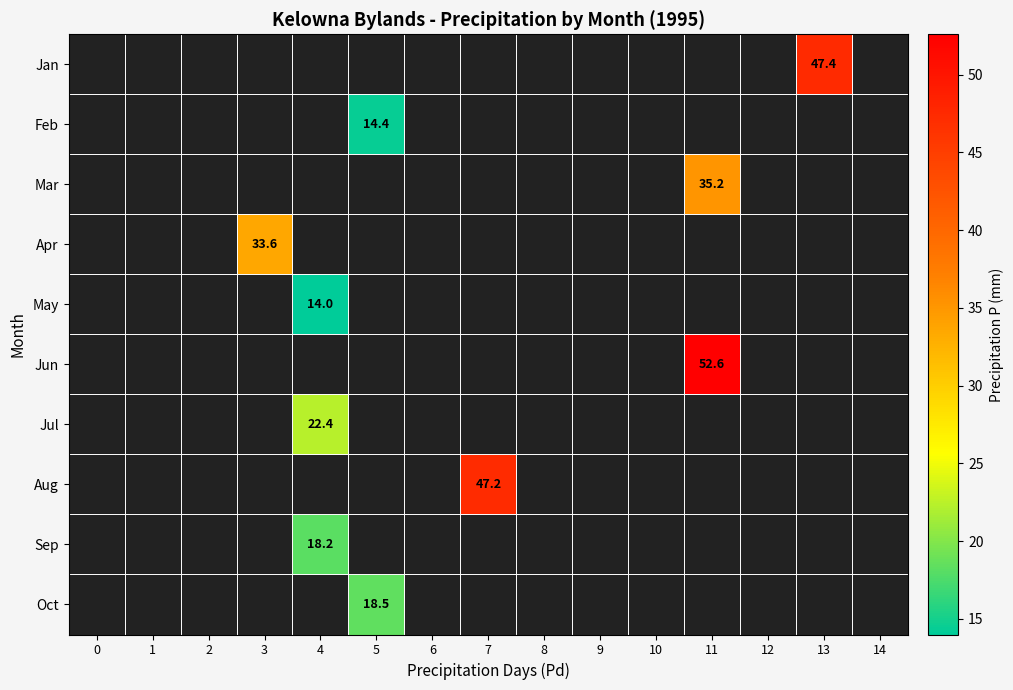

How many positive values does the Sep series have?

1